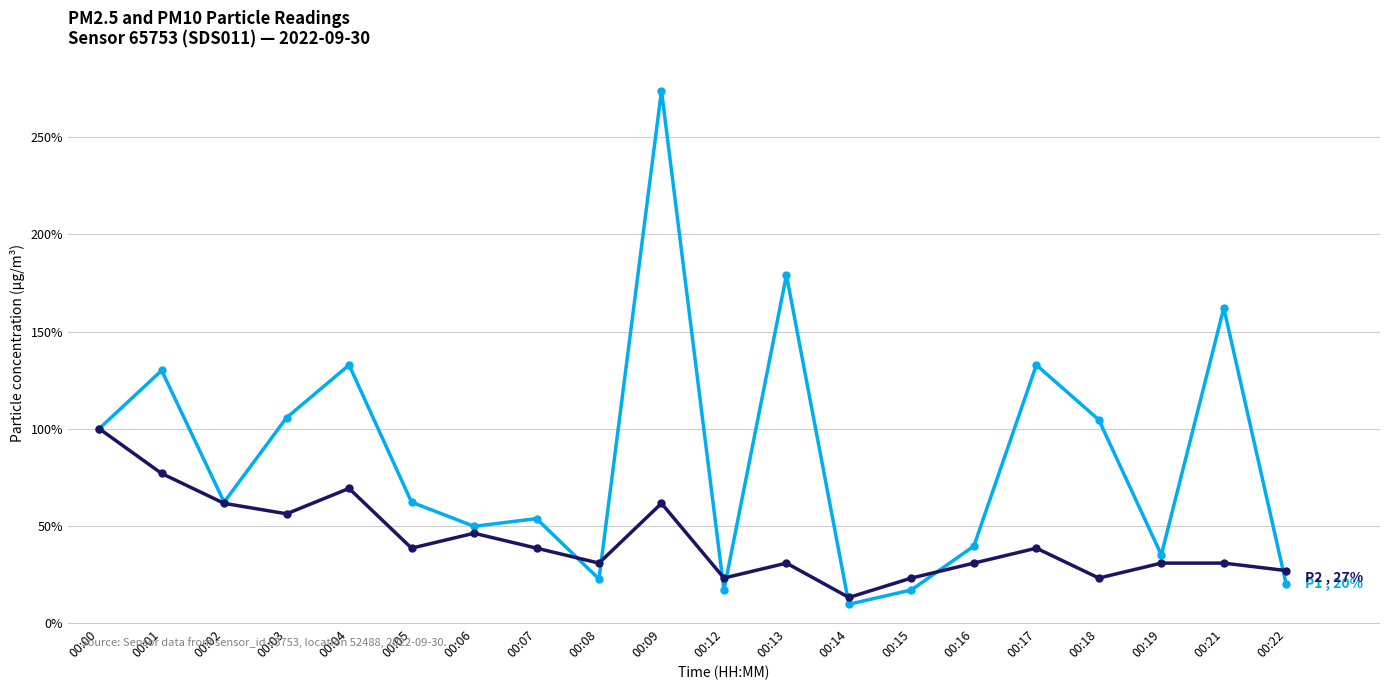

What is the total value across all series at 00:16?

70.3